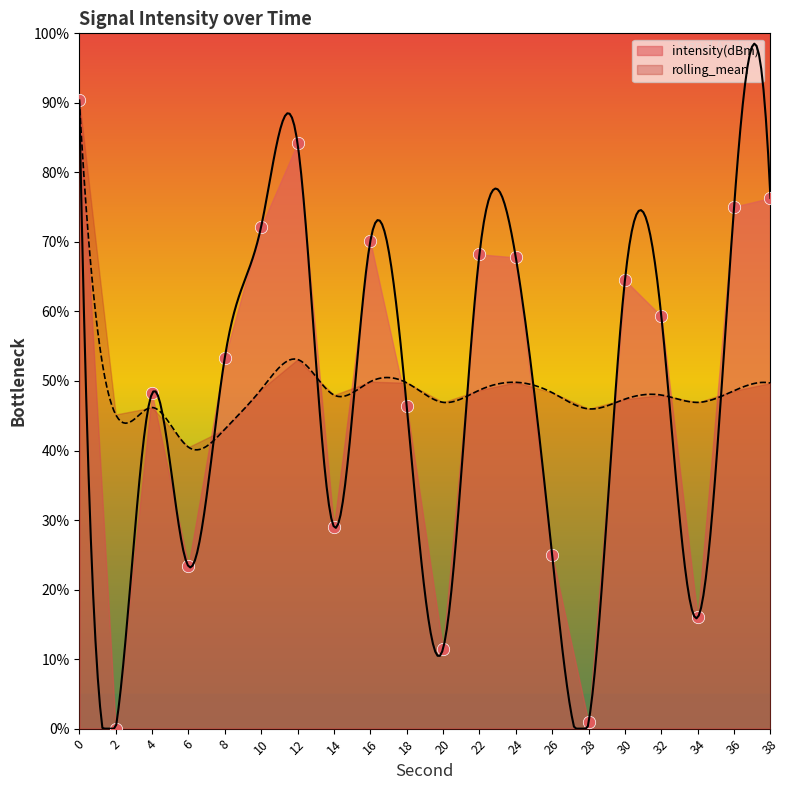

What is the change in value from 16 to 20?

-58.6